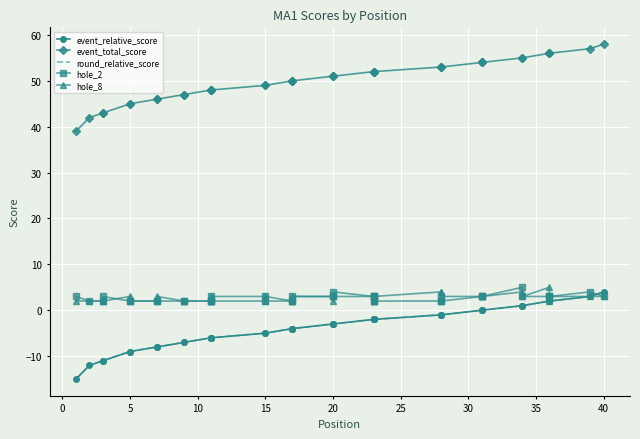

Which series has the widest spread of values?

event_relative_score